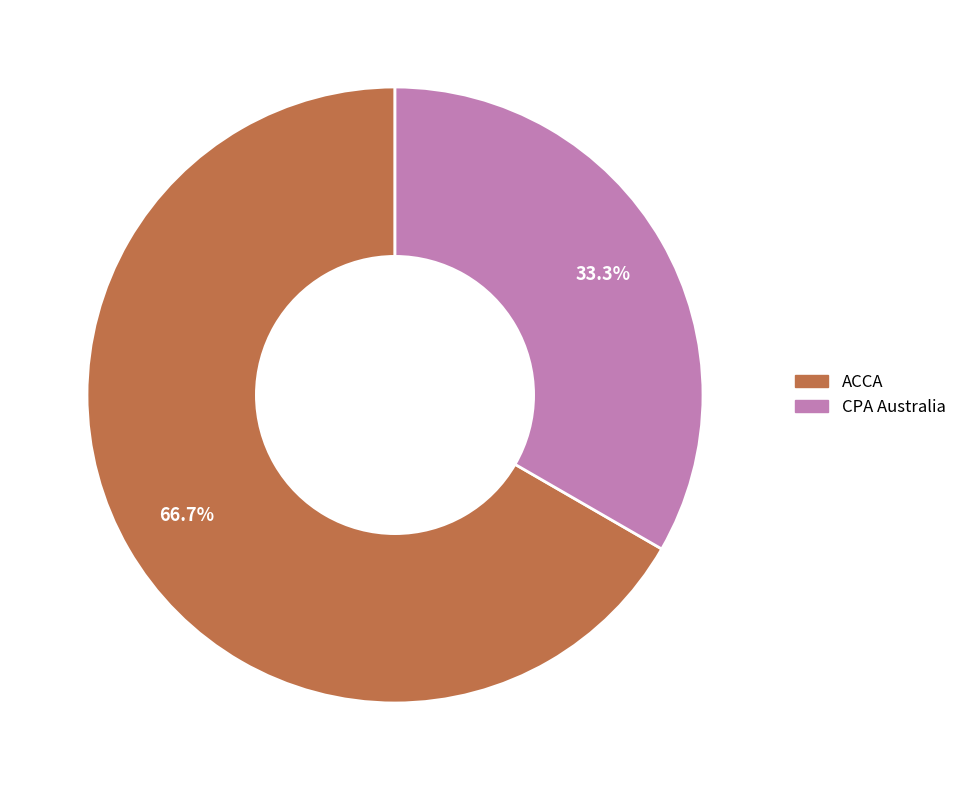

Approximately how many times larger is the value at ACCA compared to CPA Australia?

2.0